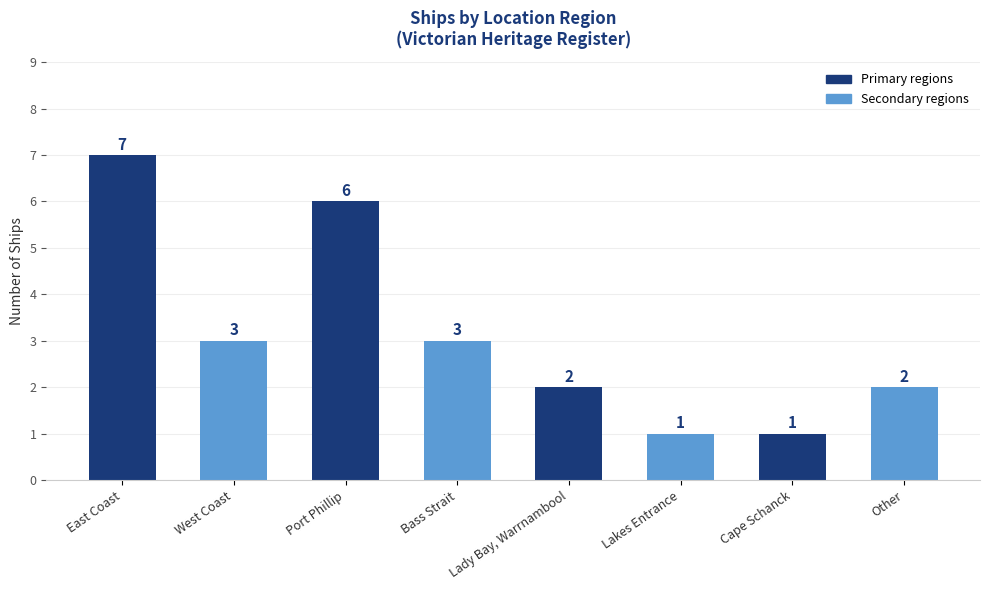

Reading left to right, list all the values displayed in this chart.

7	3	6	3	2	1	1	2